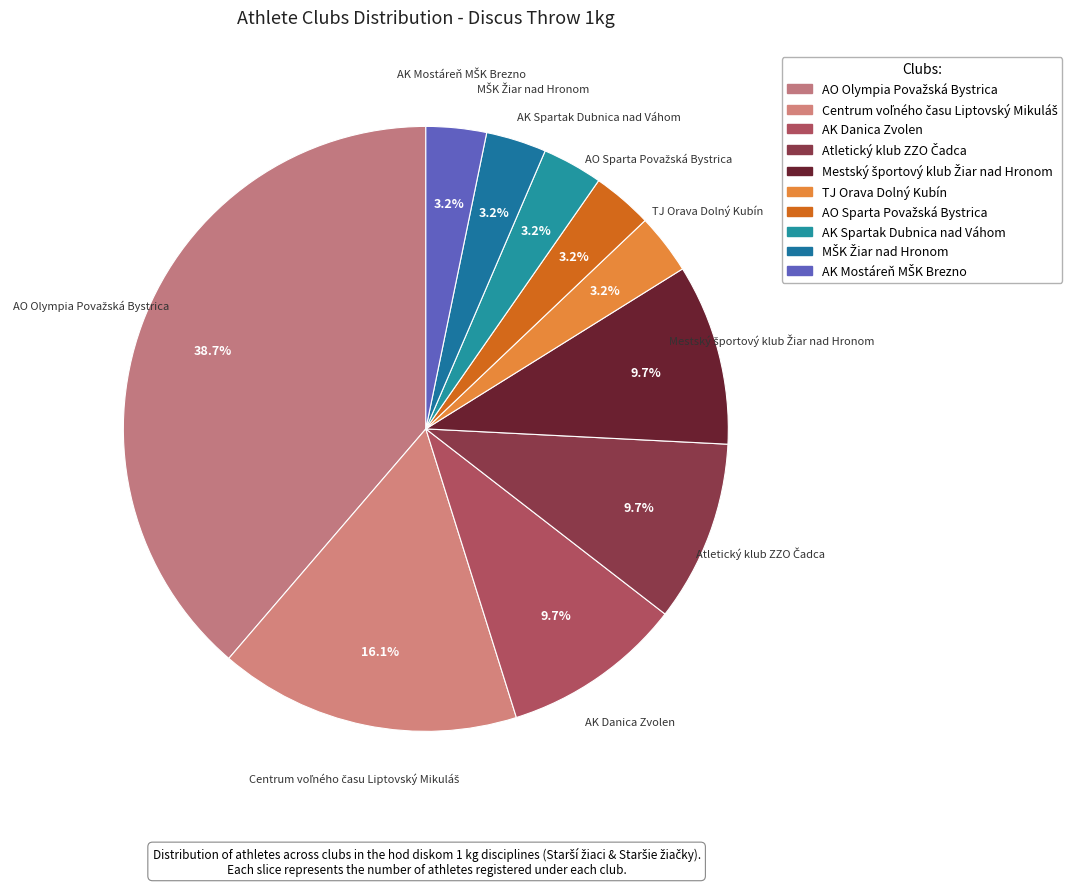

How many segments does this pie chart have?

10